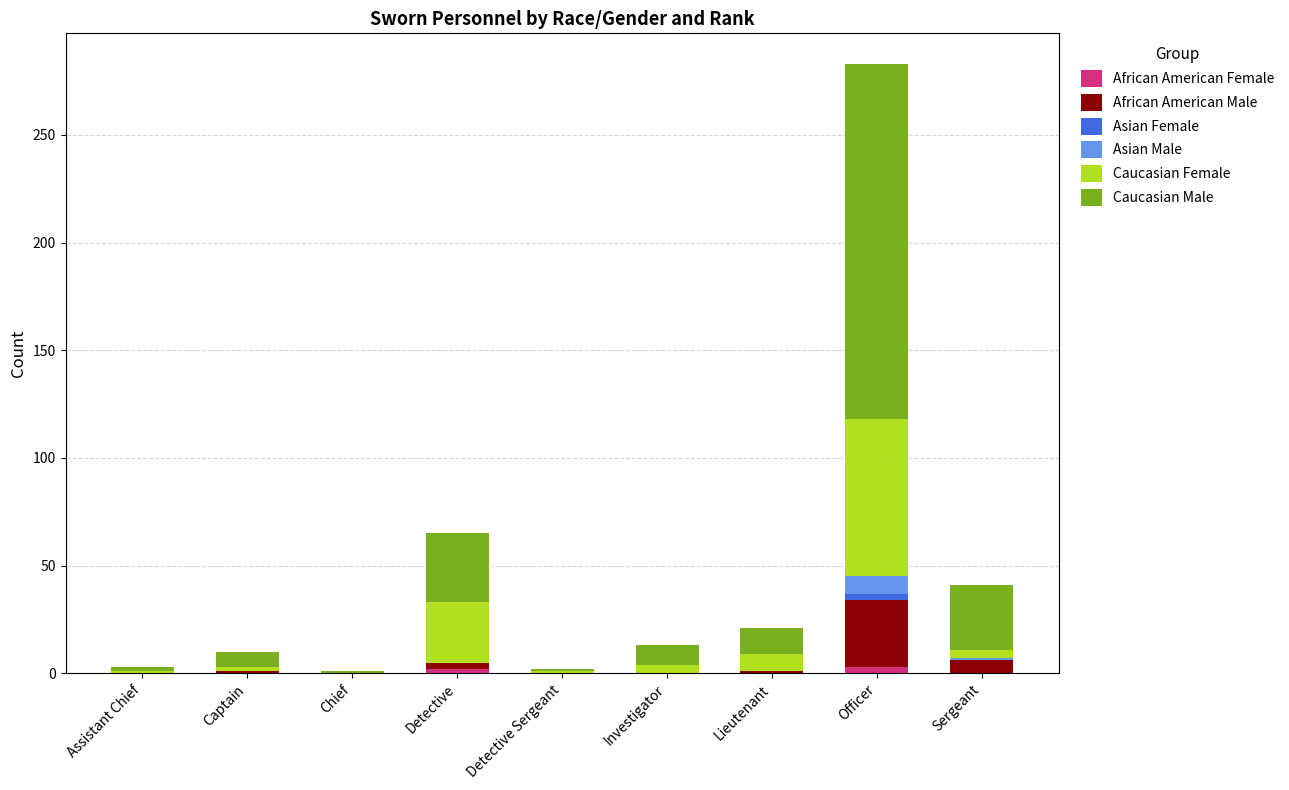

At which category is the sum across all series the highest?

Officer